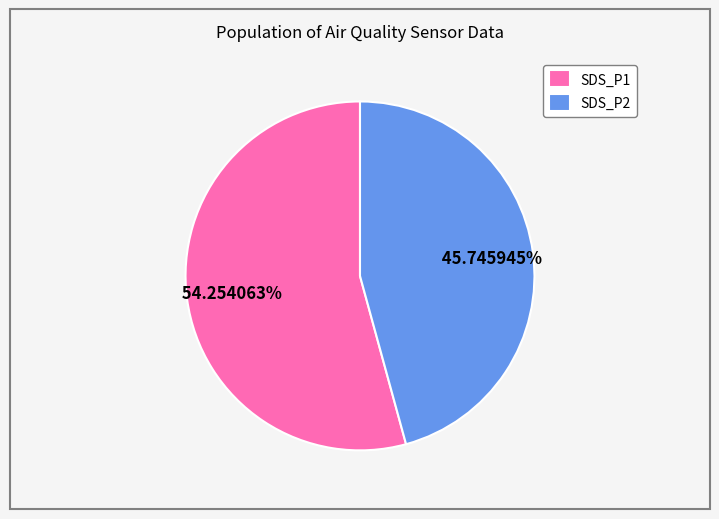

Rank the categories by value from lowest to highest.

SDS_P2, SDS_P1